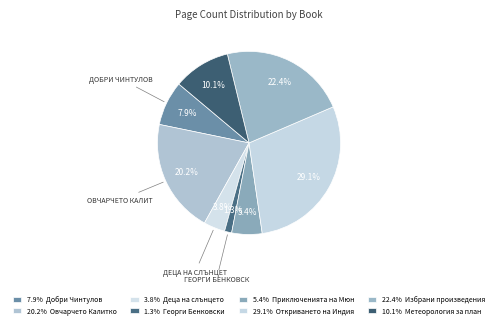

Which category has the biggest portion of the pie?

Откриването на Индия